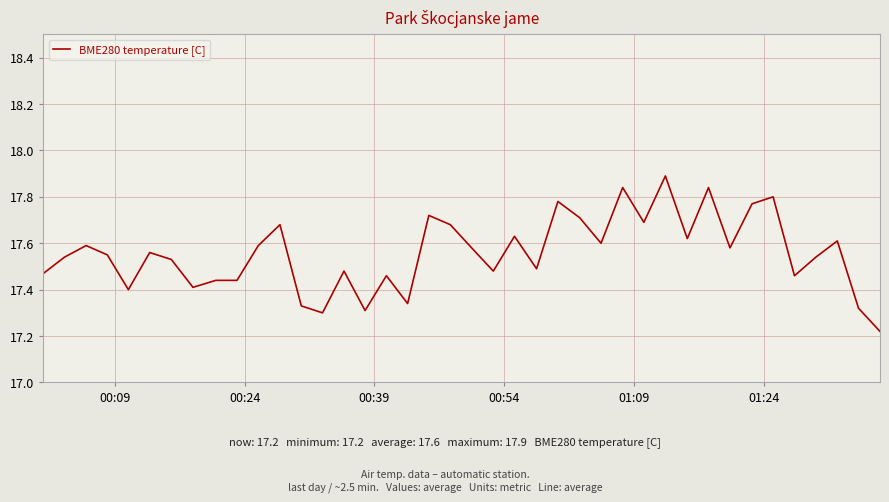

What is the greatest value displayed?

17.9